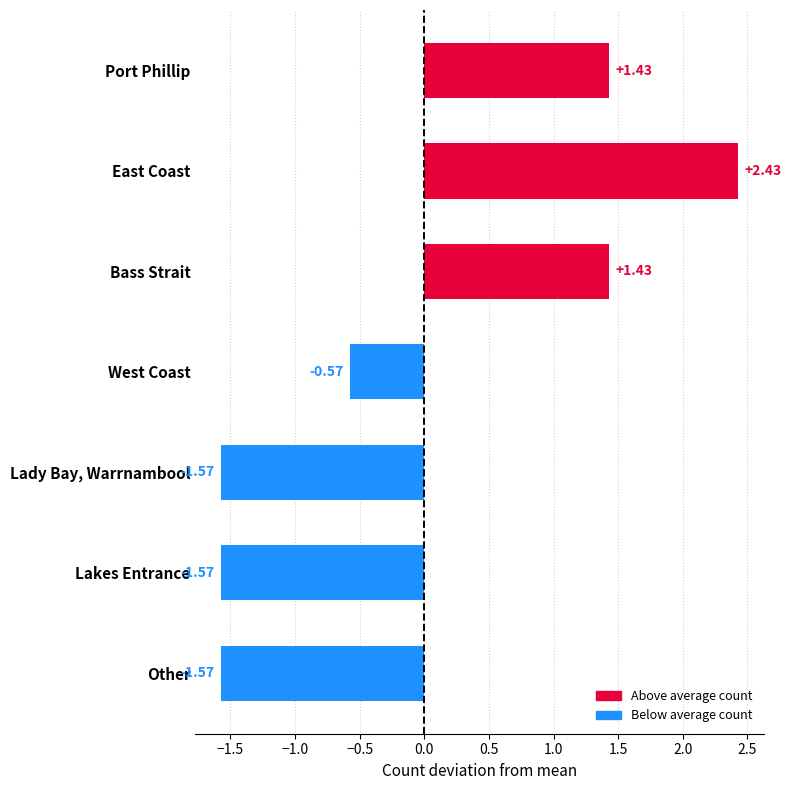

At which label is the value closest to 0?

West Coast